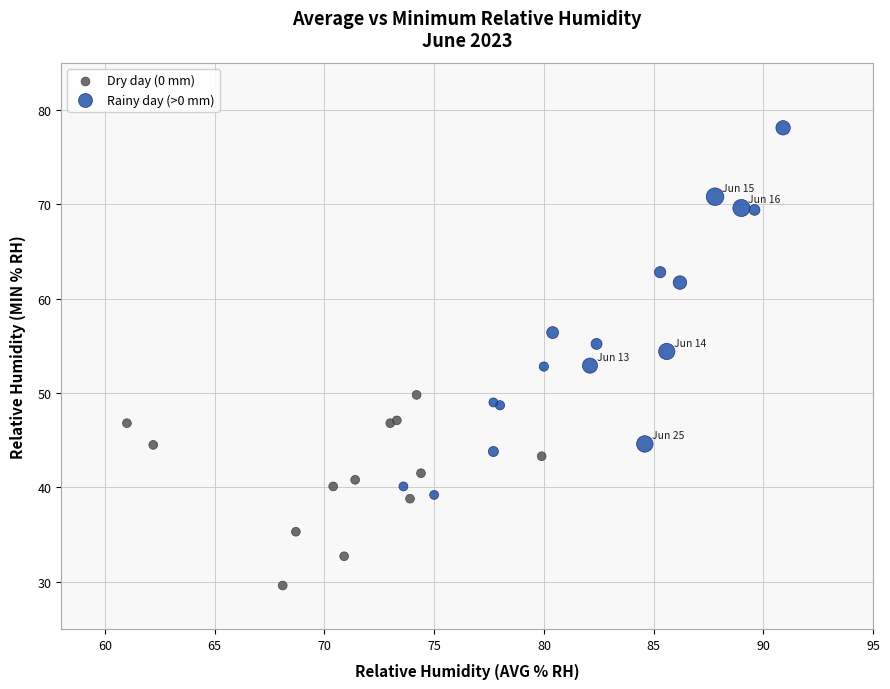

Which series contains the lowest Y value?

Dry day (0 mm)